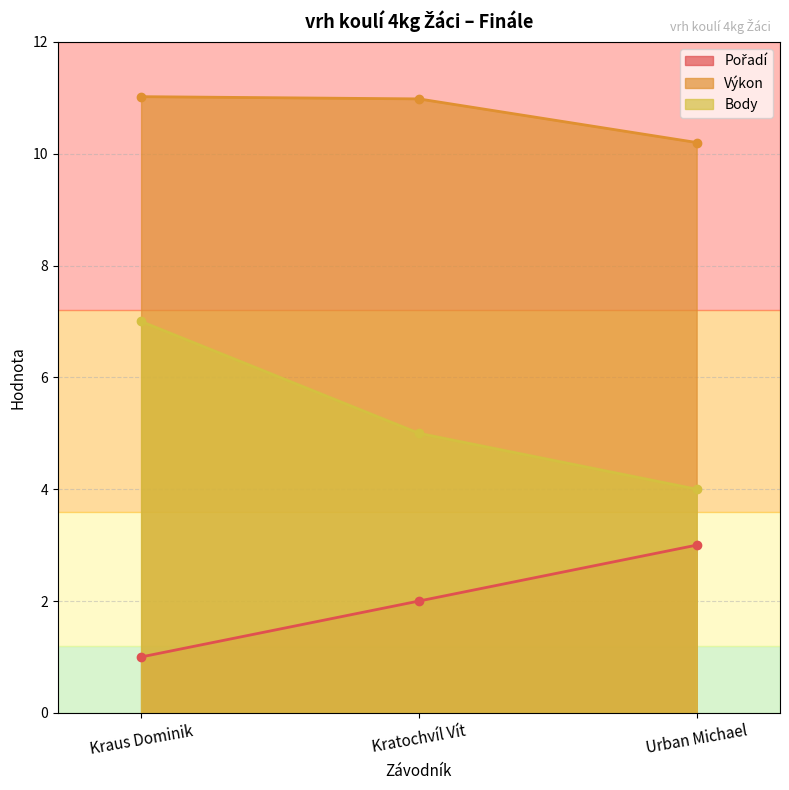

At how many categories does at least one series exceed 6?

3